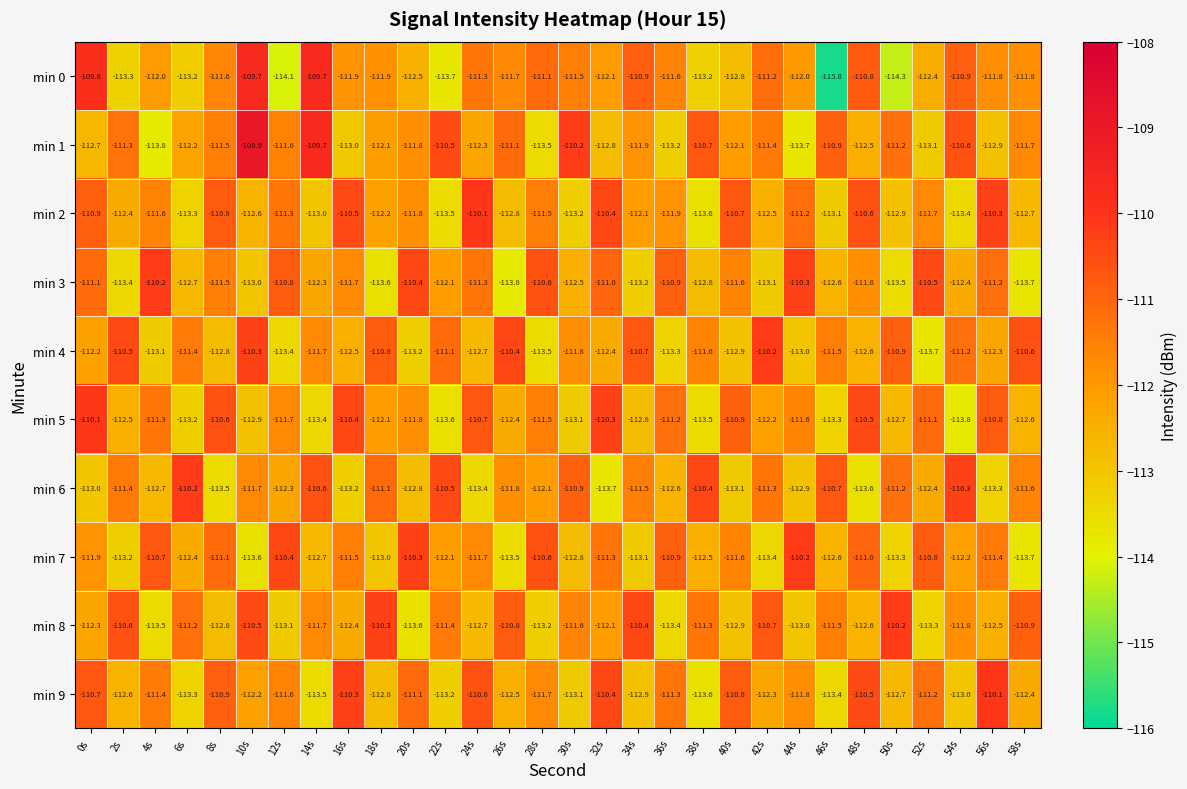

What is the difference between the maximum and minimum values in the min 6 series?

3.5